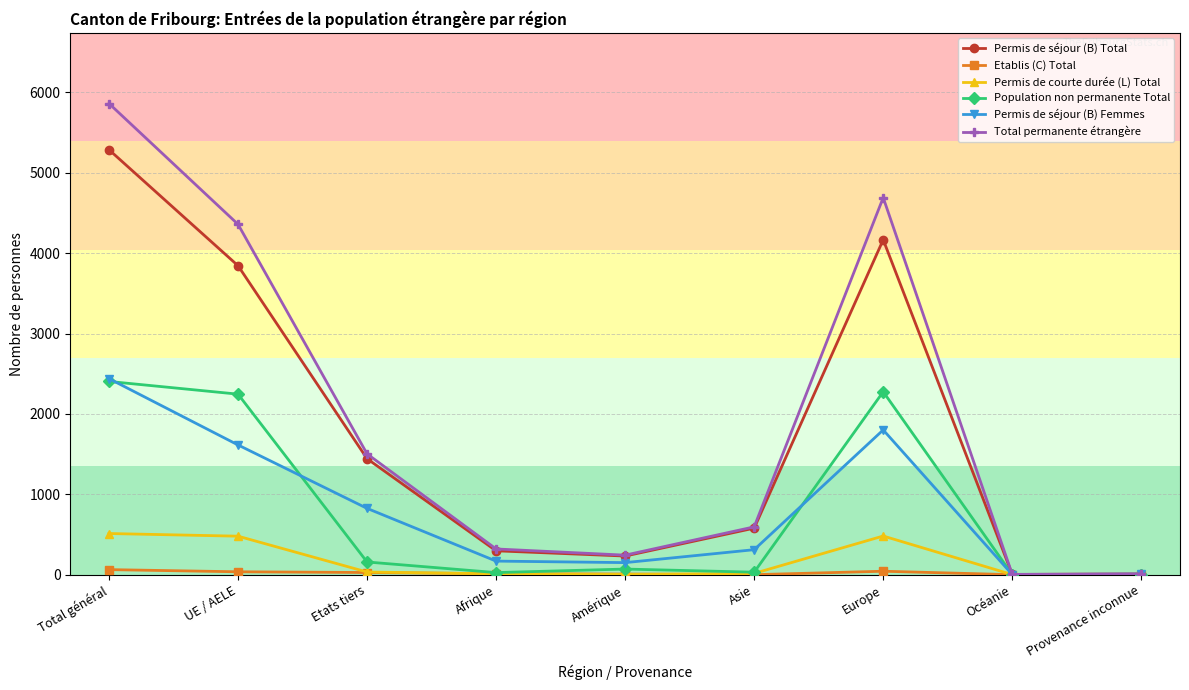

Is the value of Permis de séjour (B) Total at UE / AELE greater than the value of Permis de séjour (B) Femmes at Etats tiers?

Yes